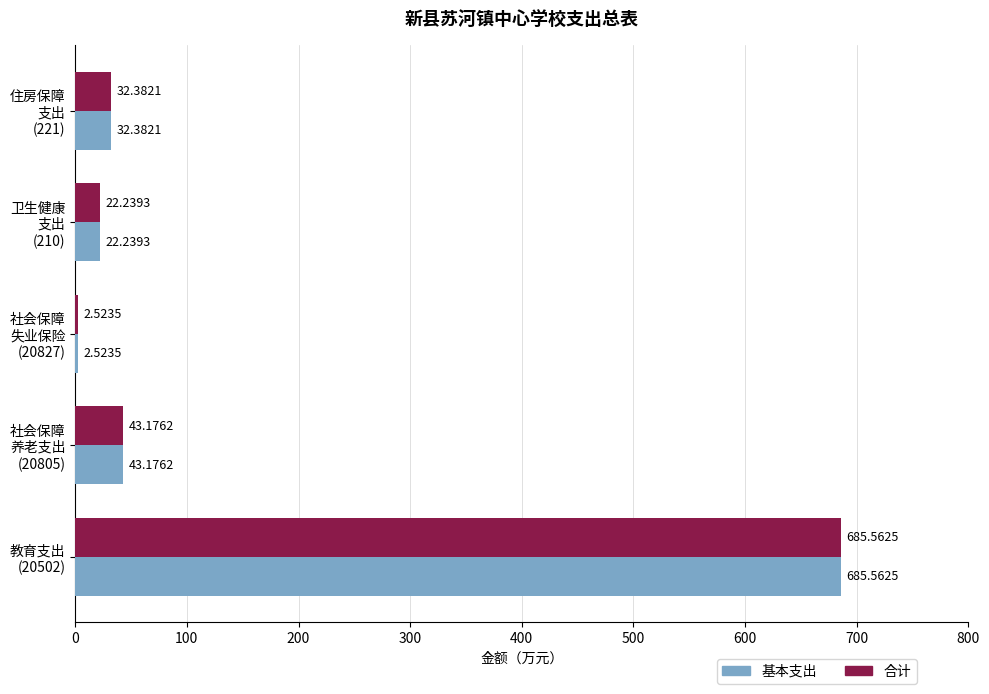

What is the difference between the second highest and minimum values in the 合计 series?

40.7